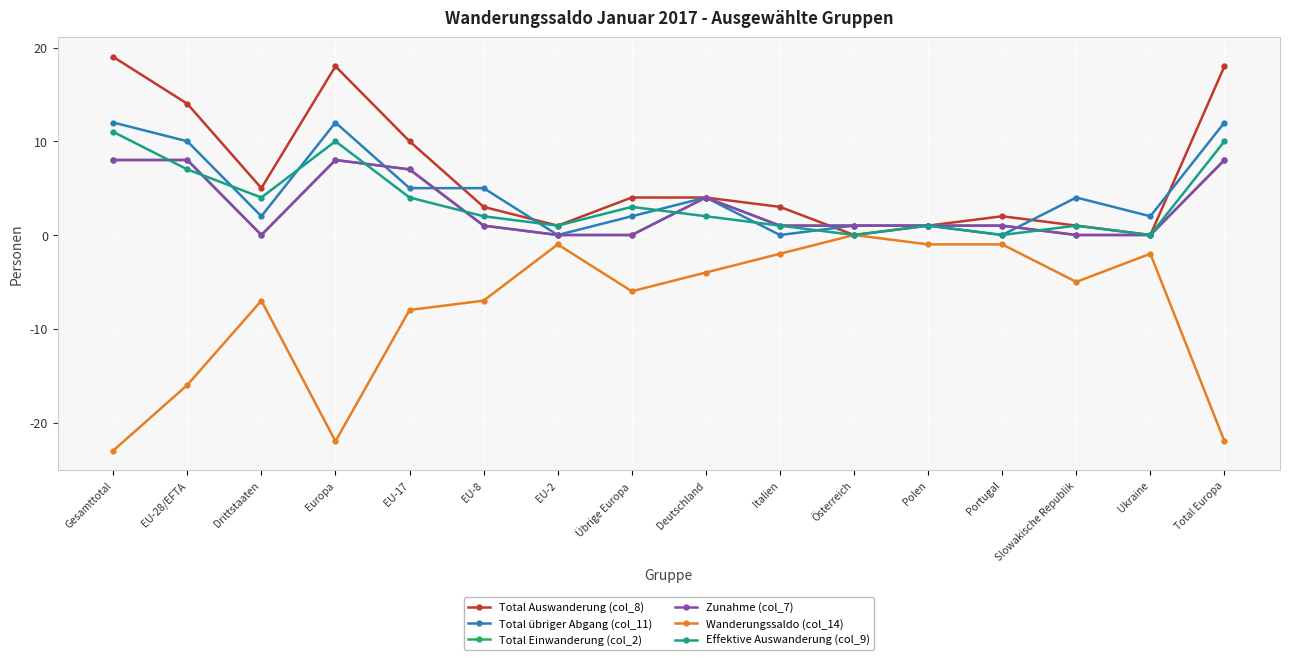

True or false: Wanderungssaldo (col_14) and Total Auswanderung (col_8) cross at least once.

False